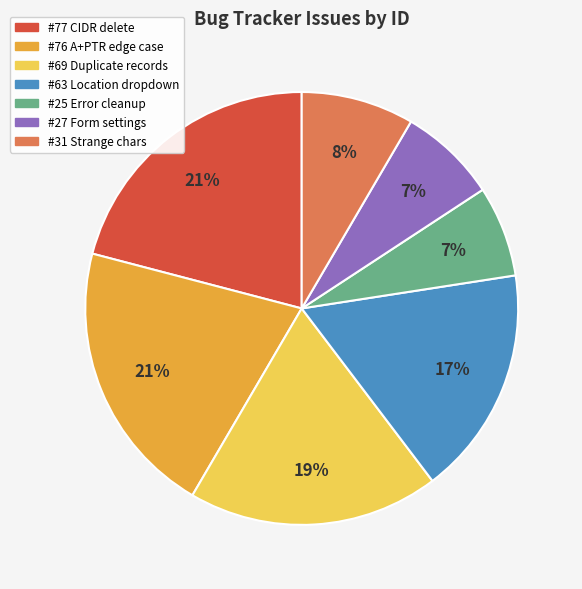

What is the ratio of the value at #27 Form settings to the value at #31 Strange chars?

0.9